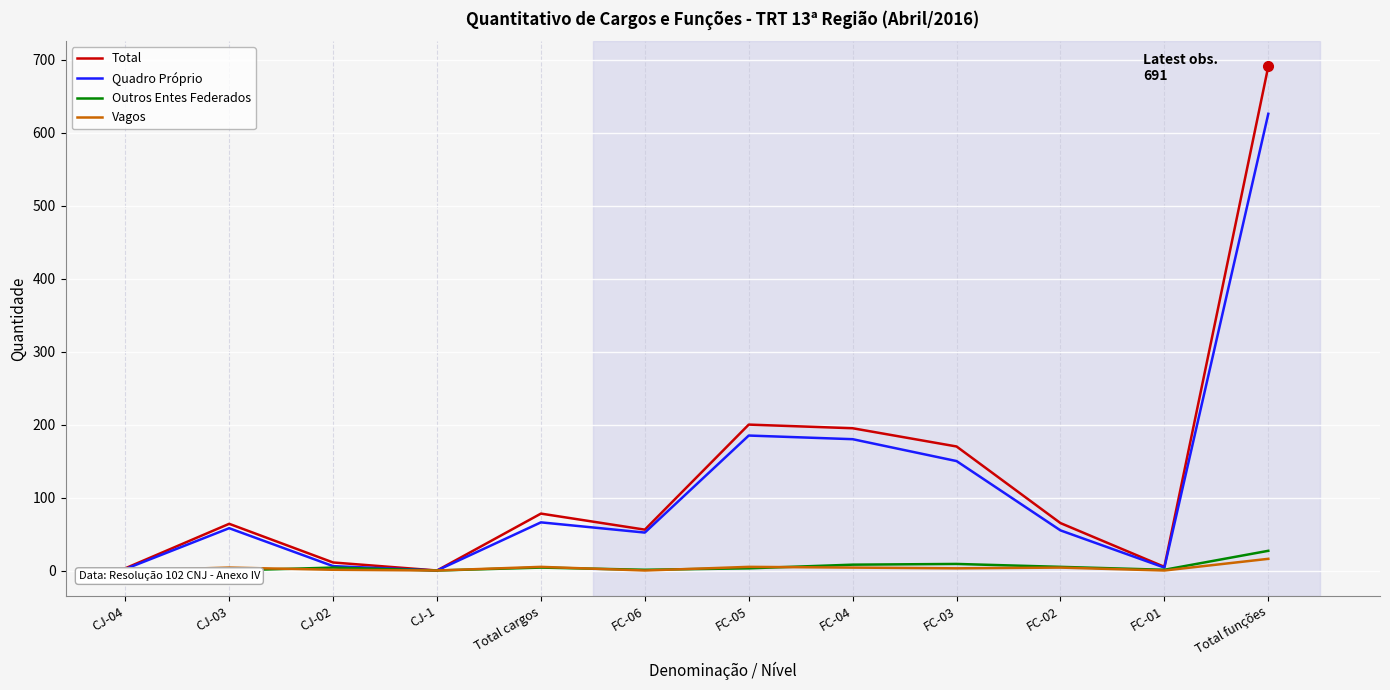

At how many categories does at least one series exceed 357?

1